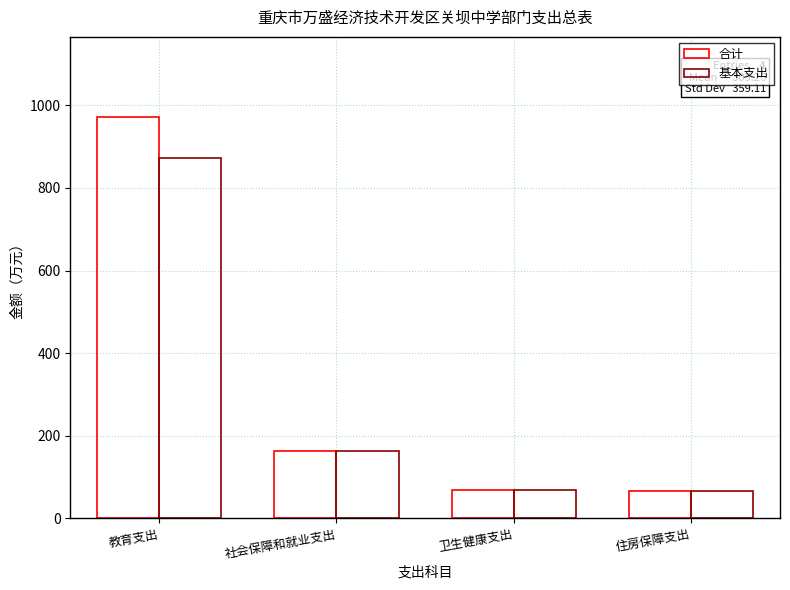

Count the number of categories in the chart.

4